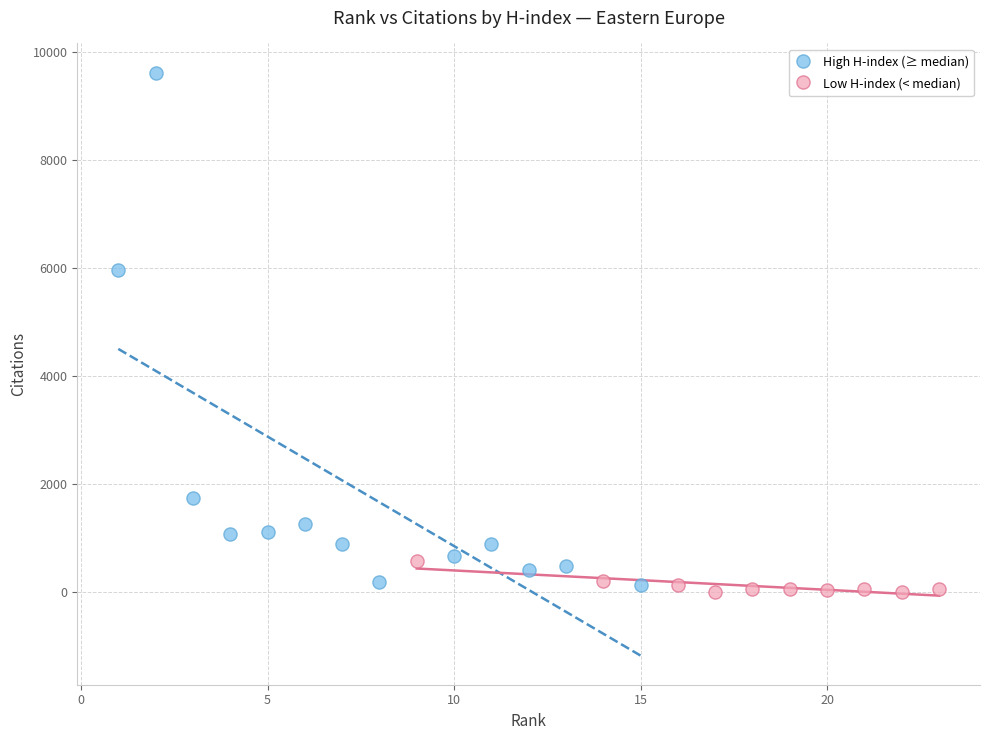

Which series reaches the maximum Y coordinate?

High H-index (≥ median)